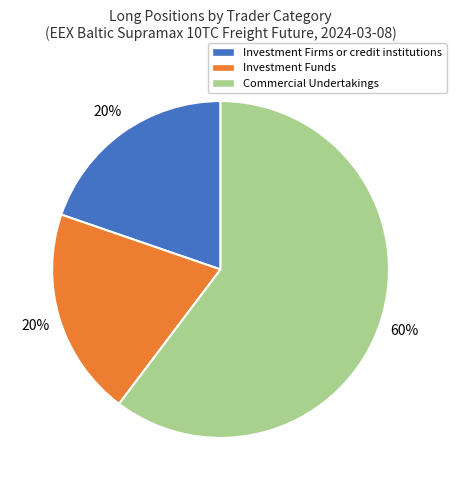

To the nearest percent, what is the combined percentage of Commercial Undertakings and Investment Firms or credit institutions?

80%